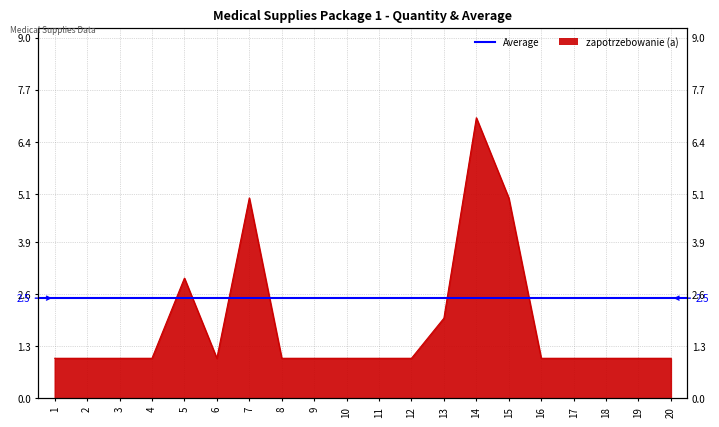

What is the maximum value shown in the chart?

7